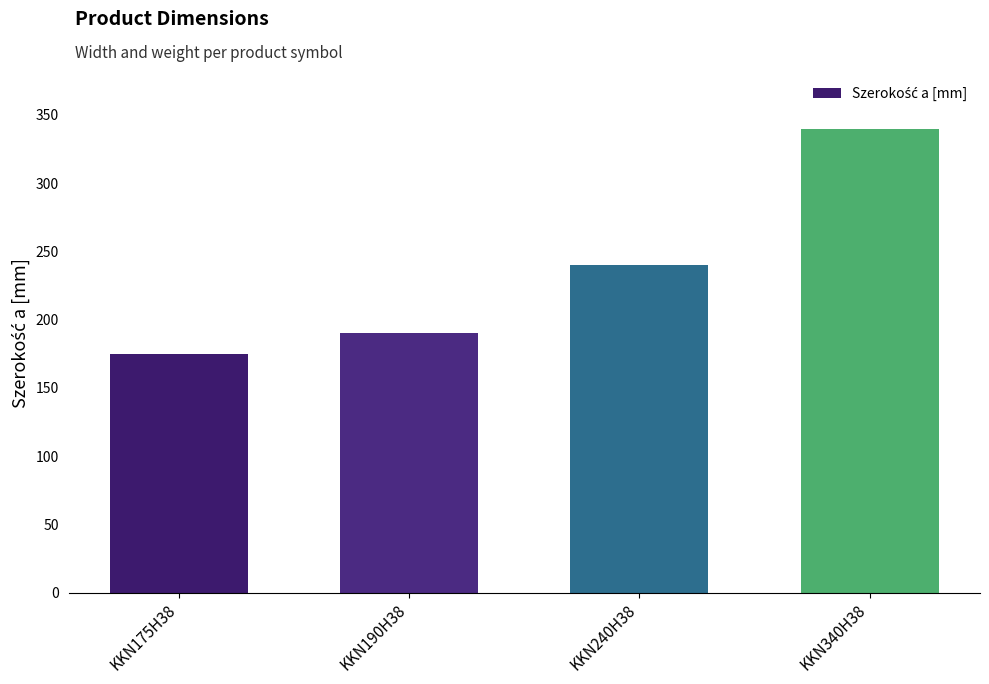

How many data points does each series have?

4